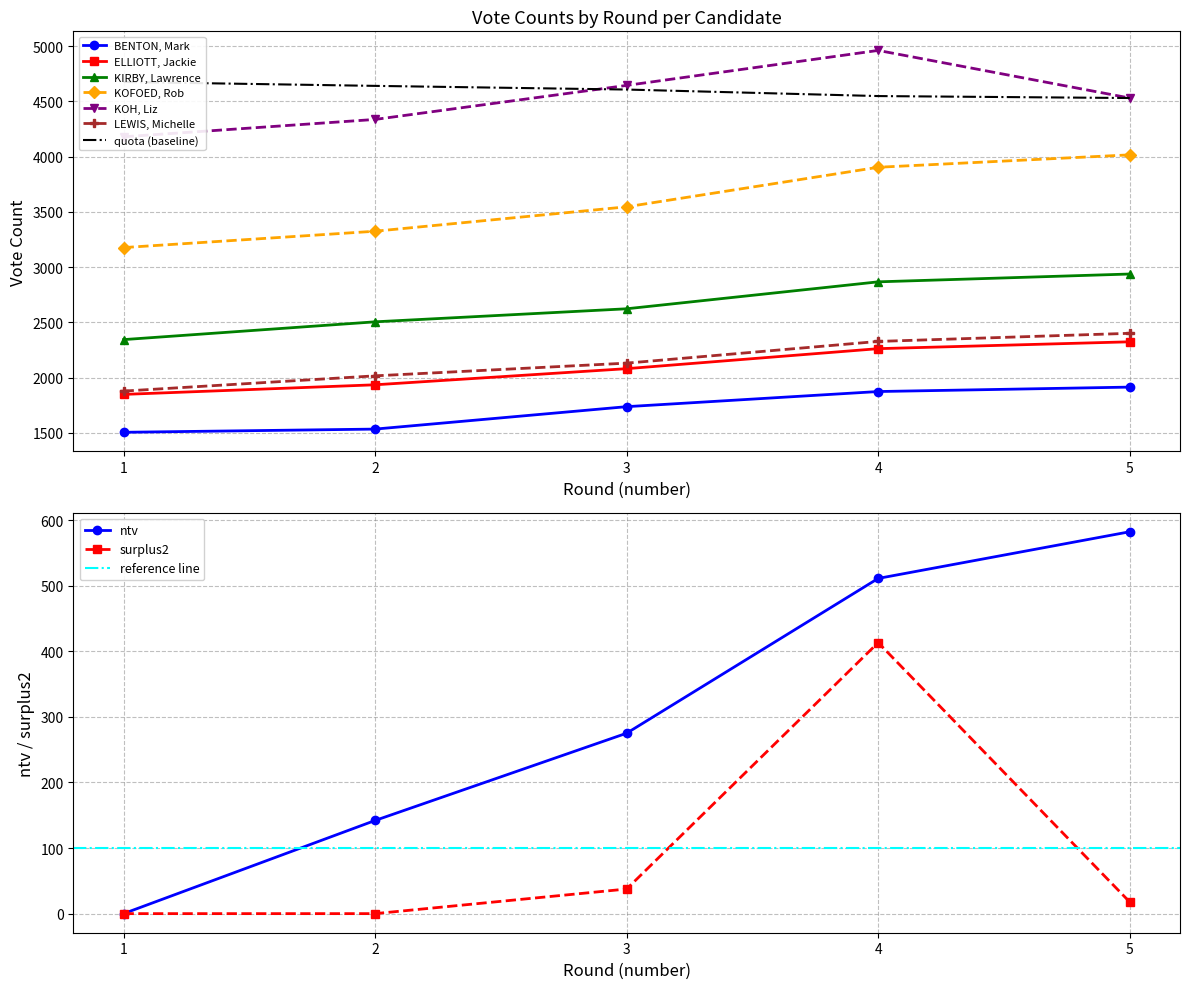

What is the value of the KIRBY, Lawrence point at the 4th from the left?

2865.9